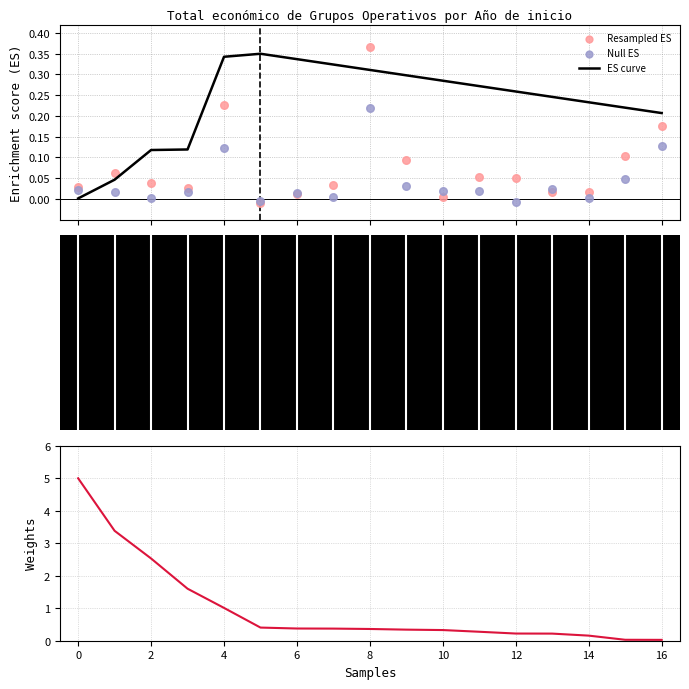

Is the value of Resampled ES at 15 greater than the value of ES curve at 11?

No